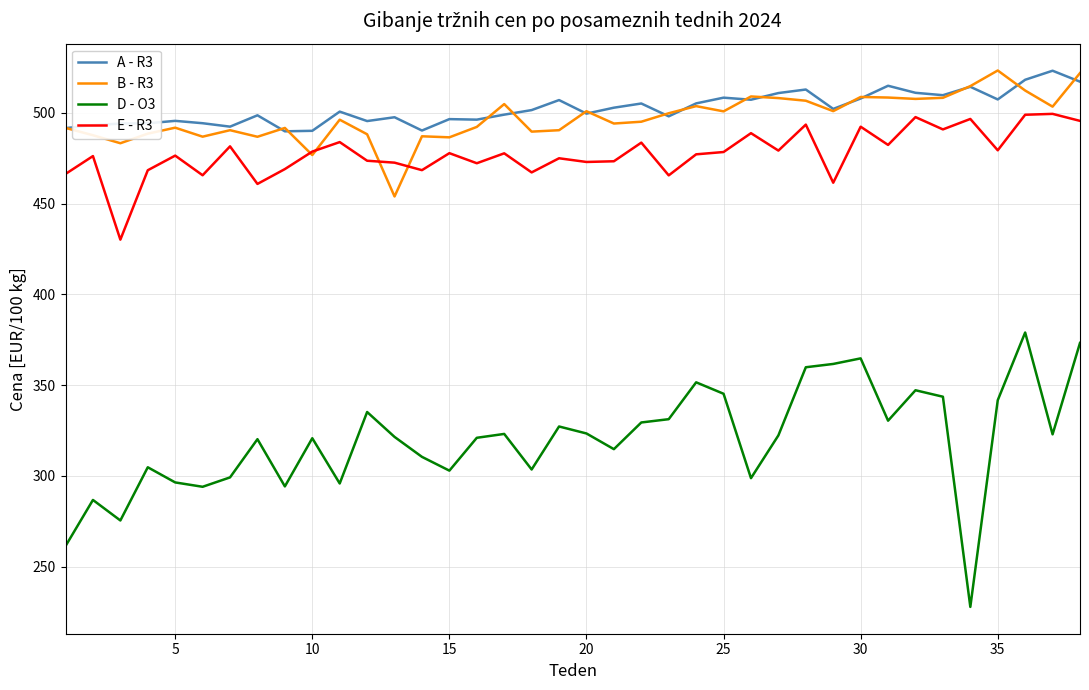

True or false: A - R3 and E - R3 intersect in this chart.

False